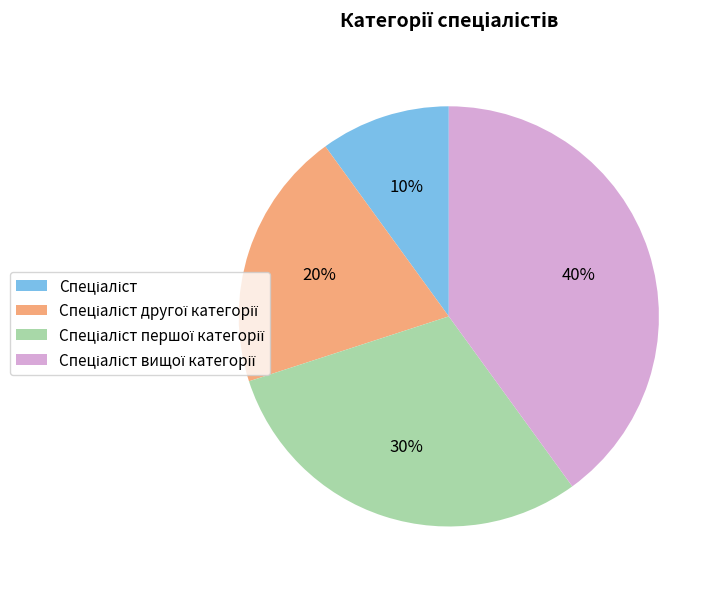

How many segments does this pie chart have?

4